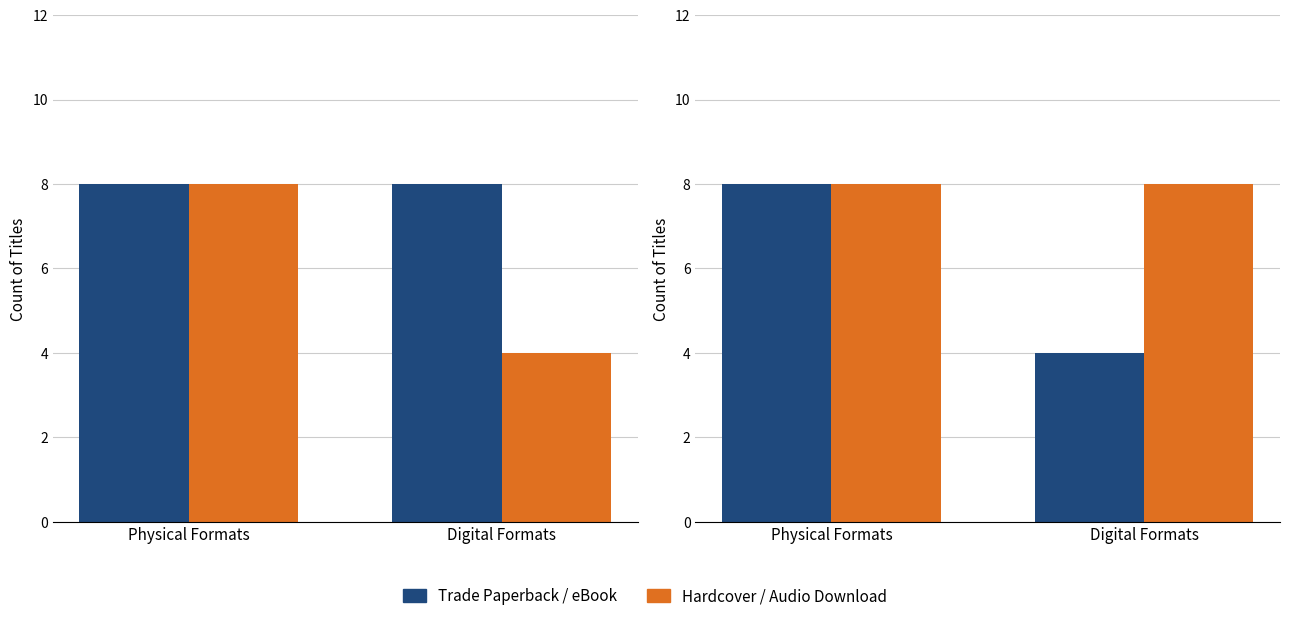

What is the total value across all series at Digital Formats?

12